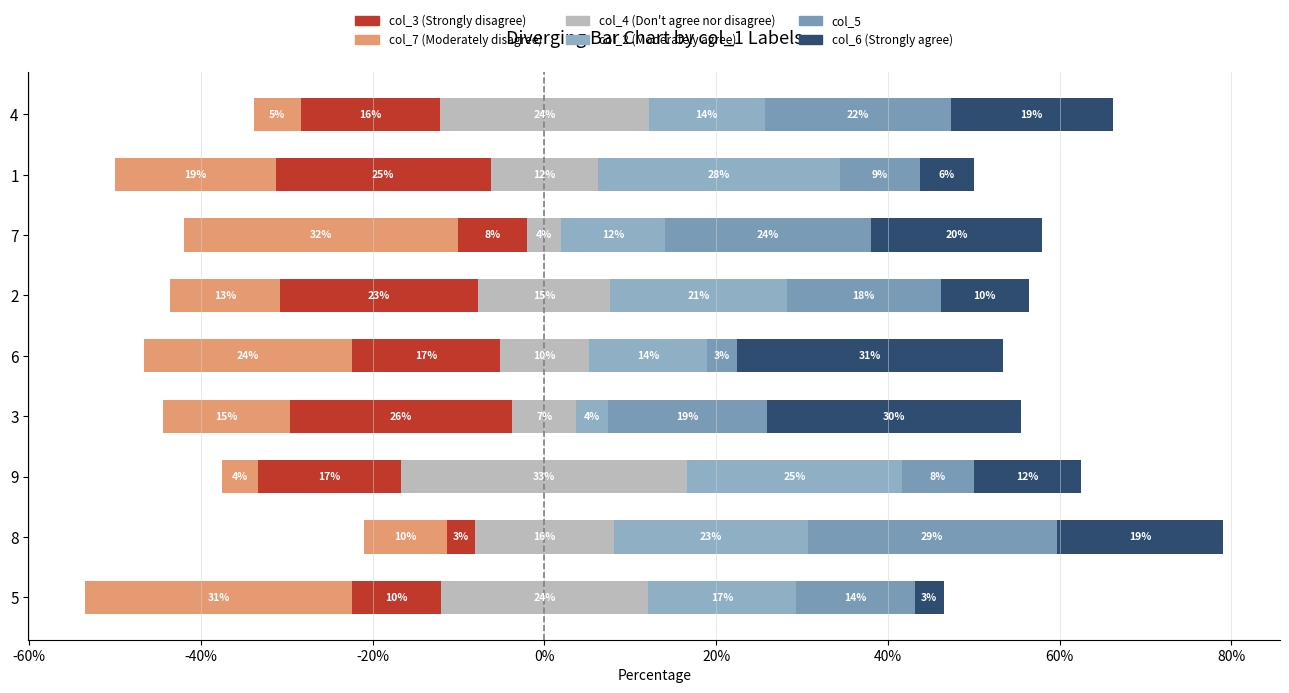

What is the difference between the maximum and minimum values in the col_4 series?

29.3